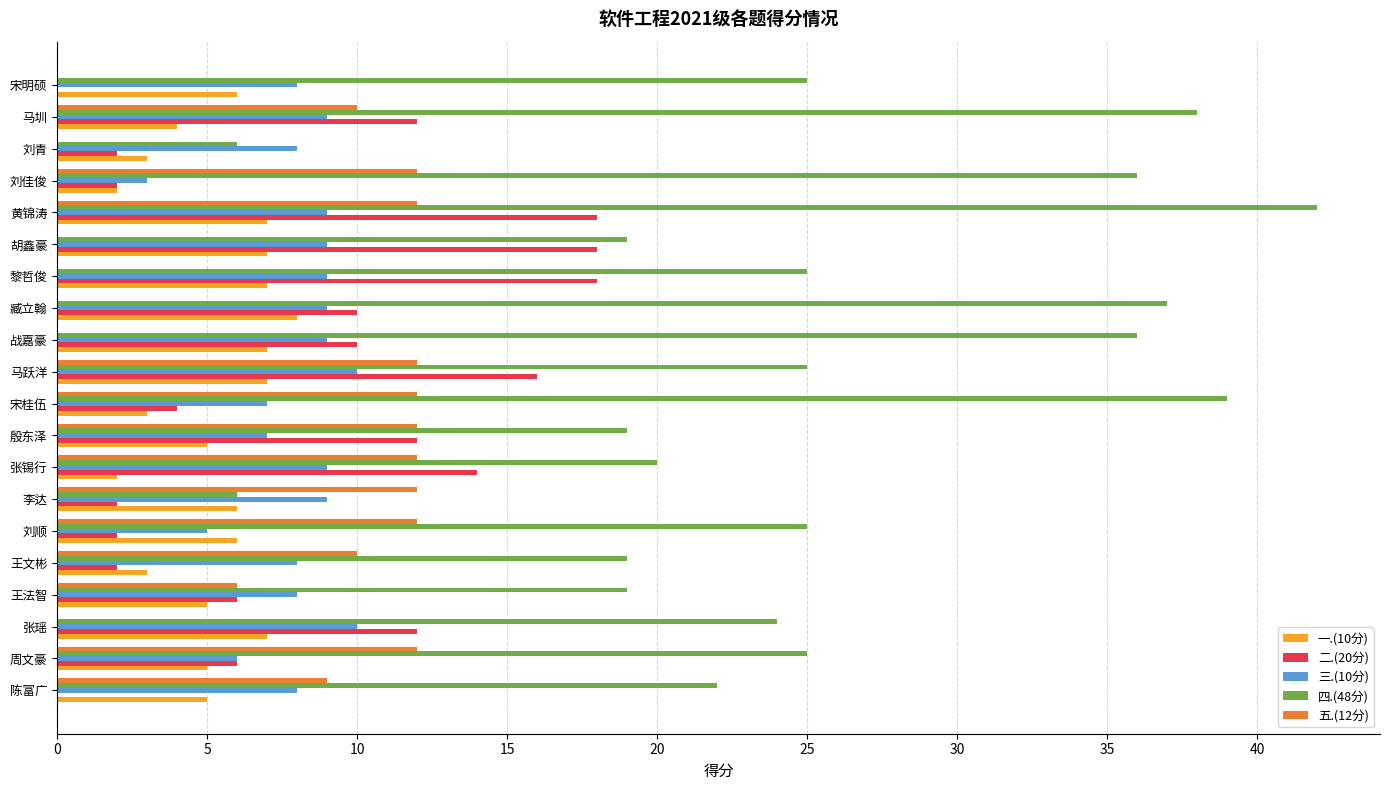

Which series changed the most between 刘顺 and 殷东泽?

二.(20分)